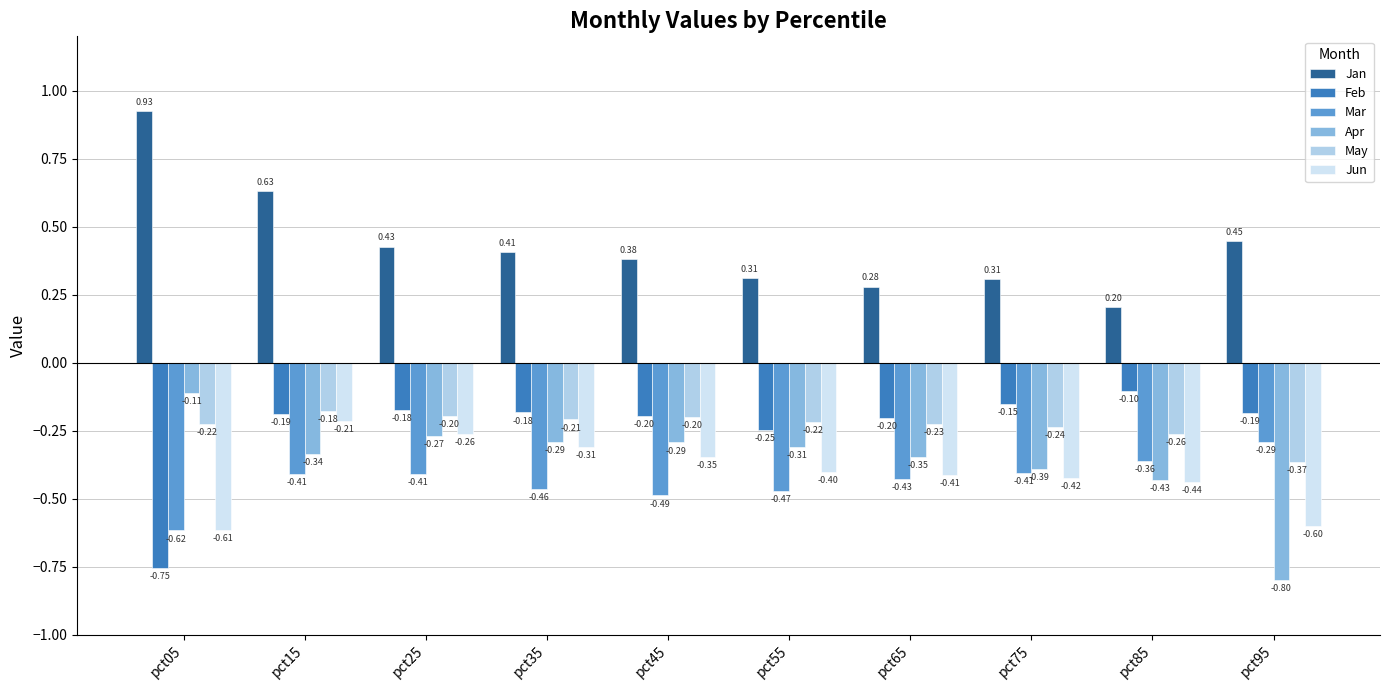

What is the value of the Mar bar at the 2nd from the left?

-0.4